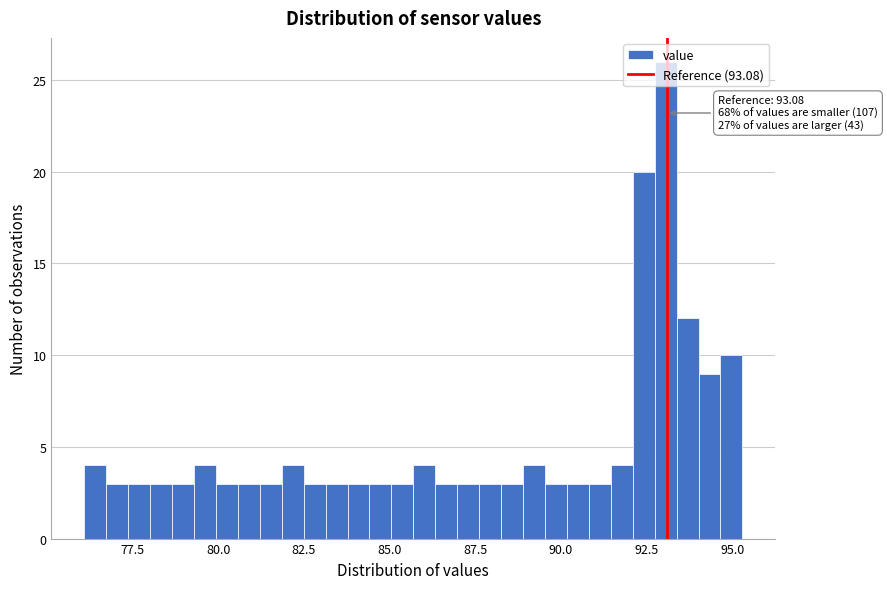

Around what value on the x-axis is the tallest bar? Give the approximate position of its centre, as read against the axis.

93.0